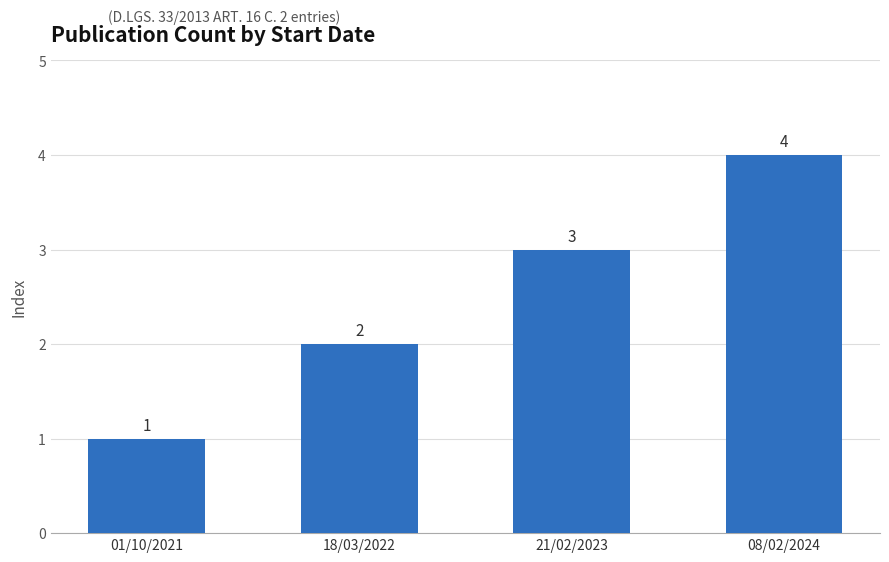

What is the approximate value at 21/02/2023?

3